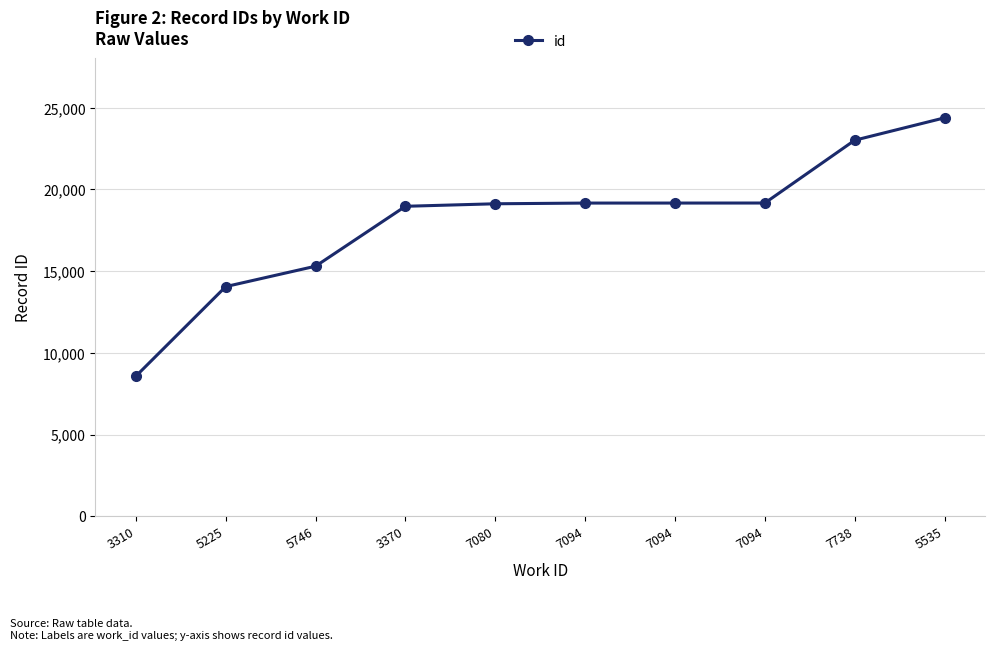

How many lines are shown in the chart?

1